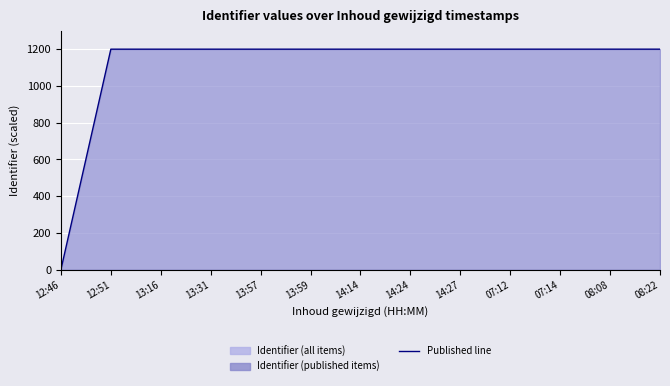

What is the value of the 6th point from the left?

1199.9